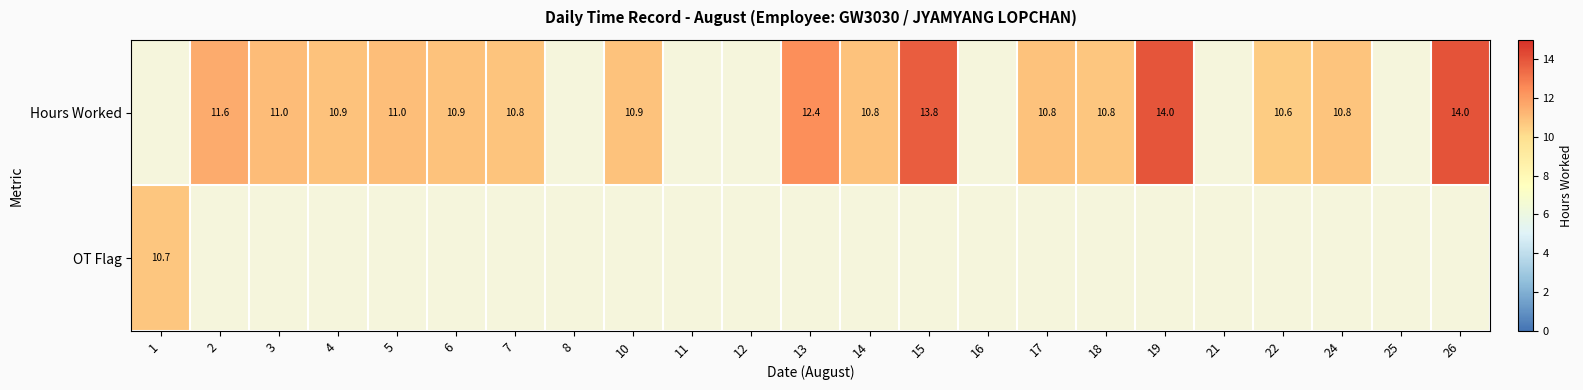

True or false: Hours Worked has a value of 10.8 at 7.

True